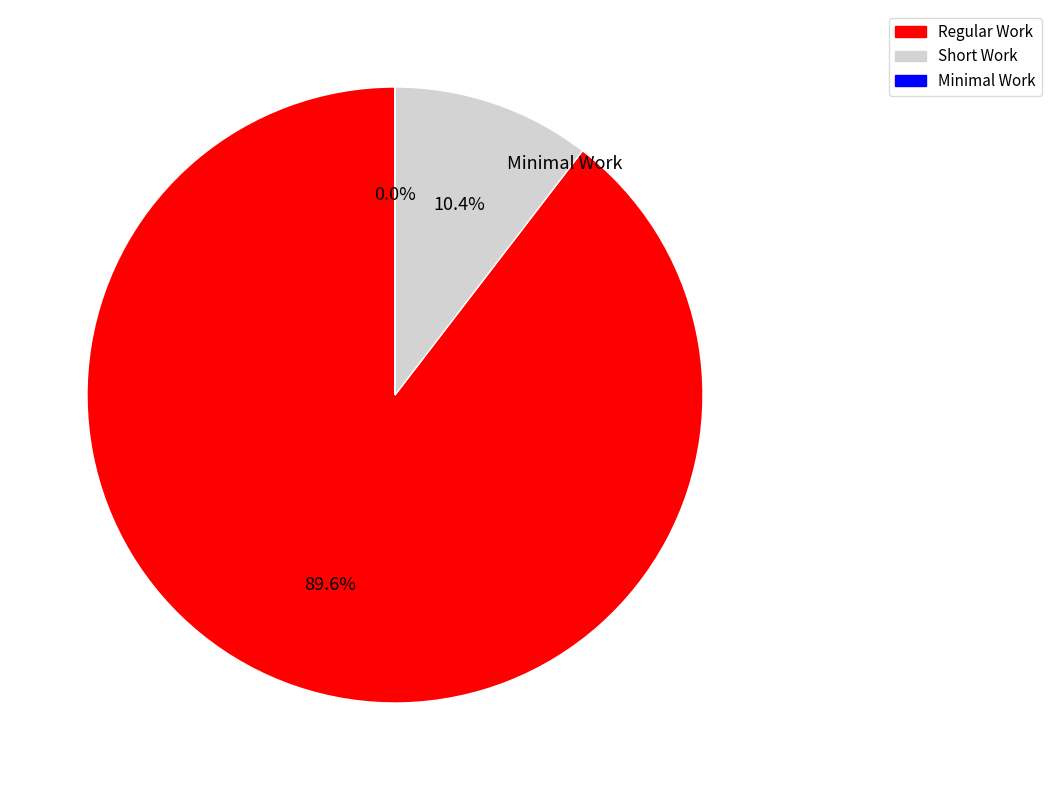

Is there any slice that represents more than half of the pie?

Yes